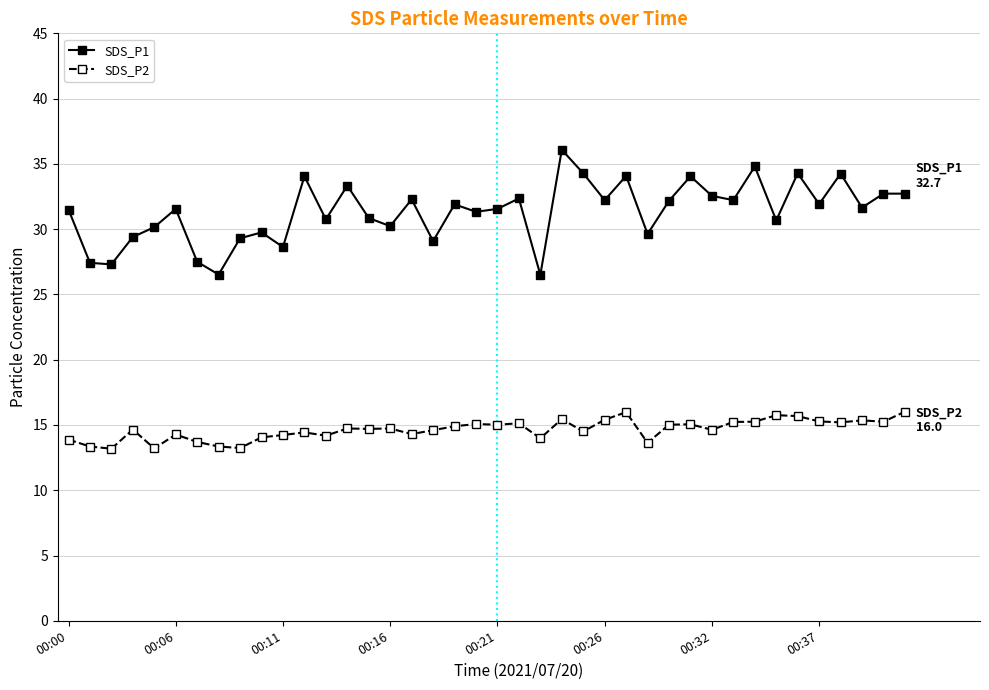

What is the value of the SDS_P1 point at the 28th from the left?

29.6